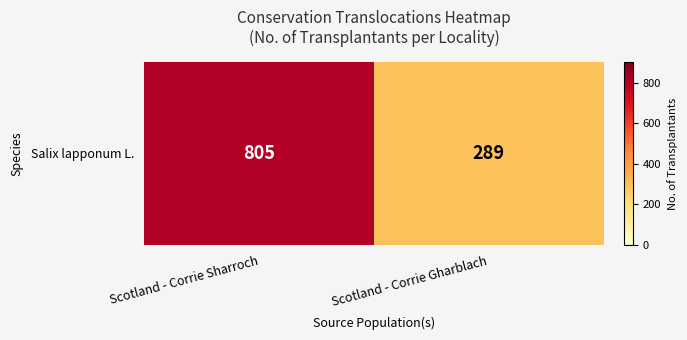

List the labels in order of value, largest first.

Scotland - Corrie Sharroch, Scotland - Corrie Gharblach